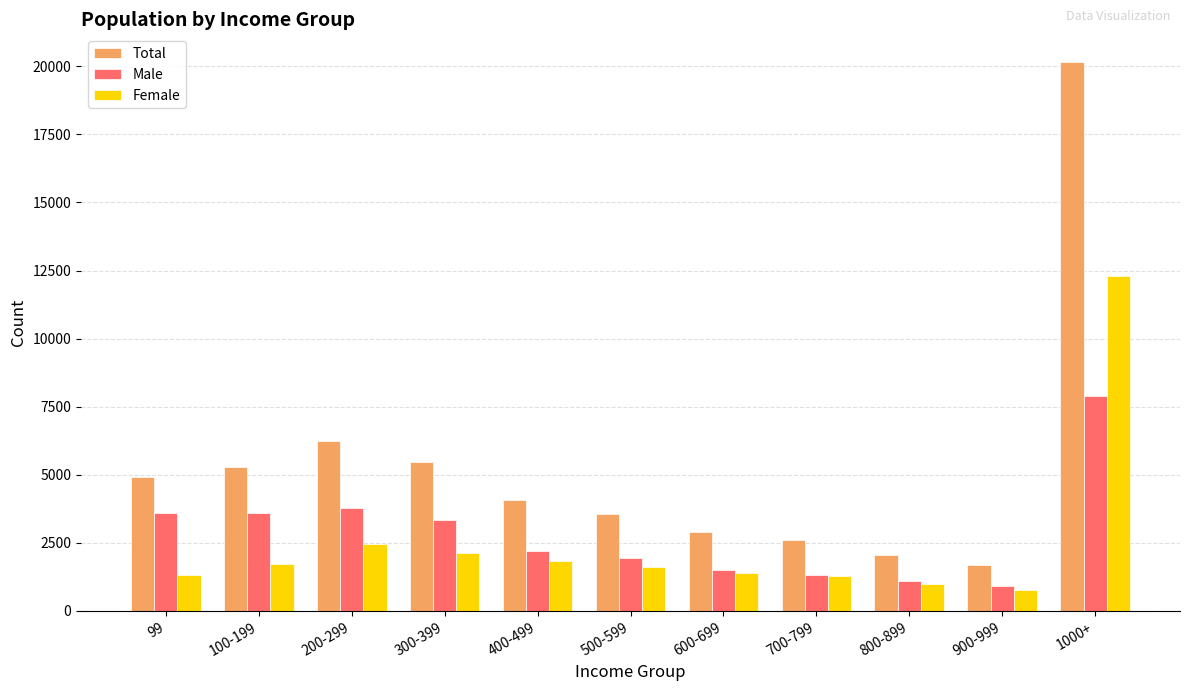

Count the number of data series in this chart.

3